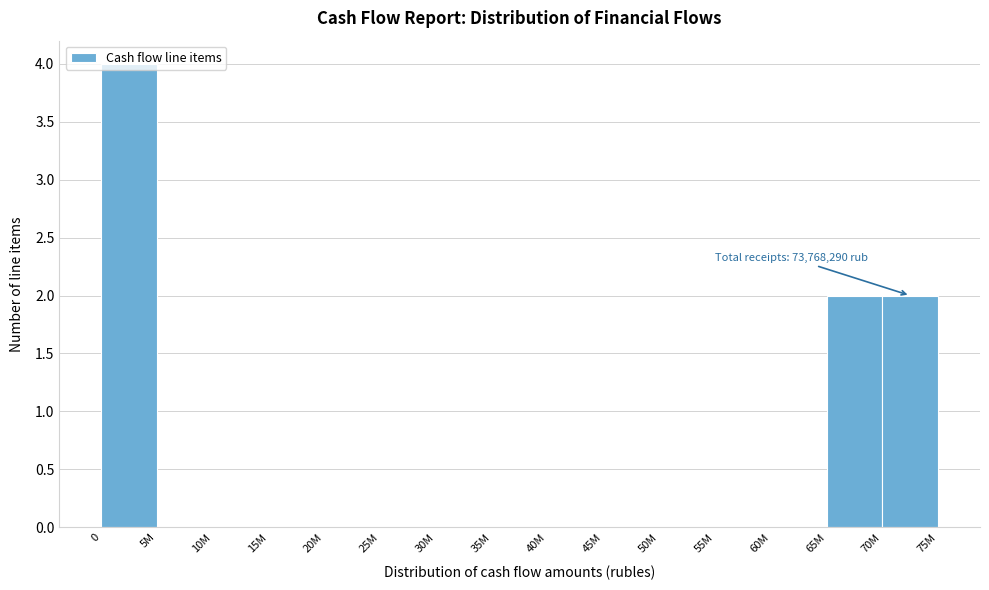

Is it true that the value at 70M is 2?

True